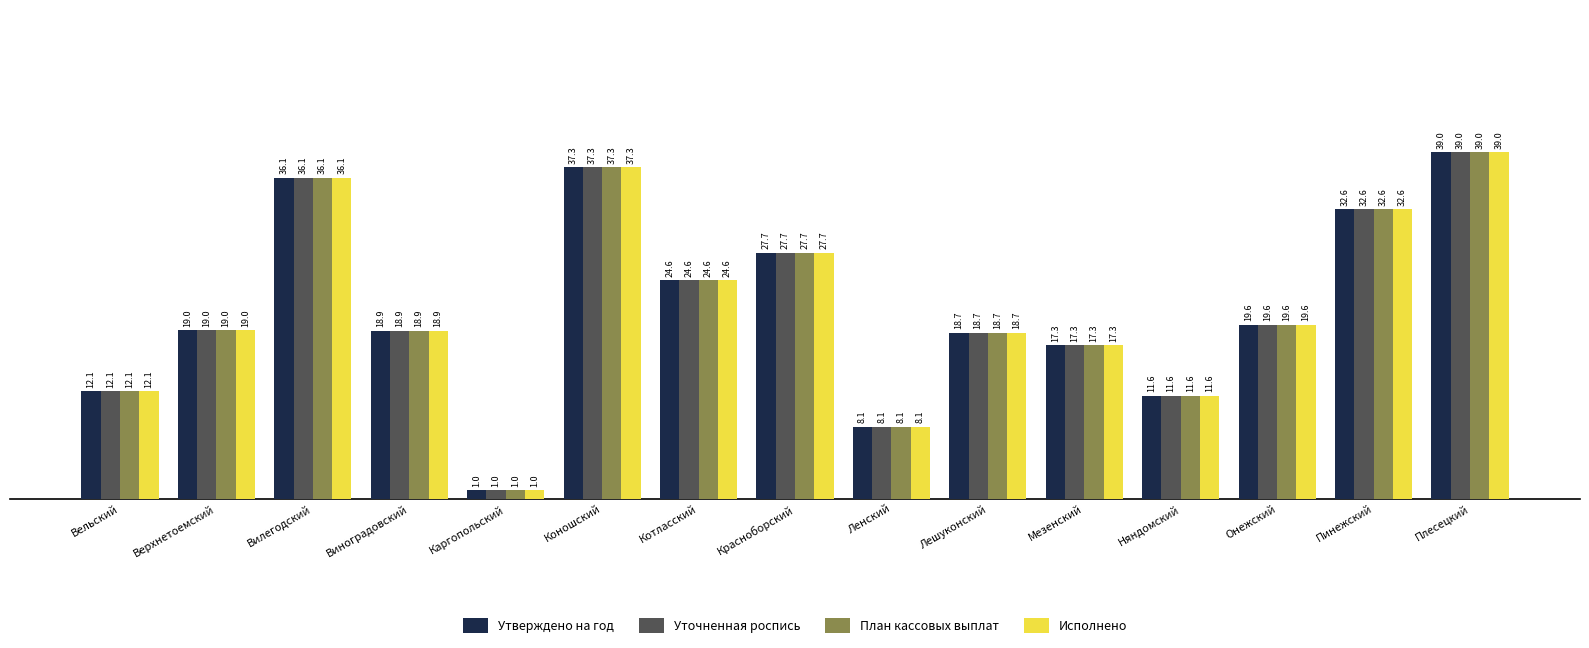

Is it true that Исполнено equals 27.7 at Красноборский?

True